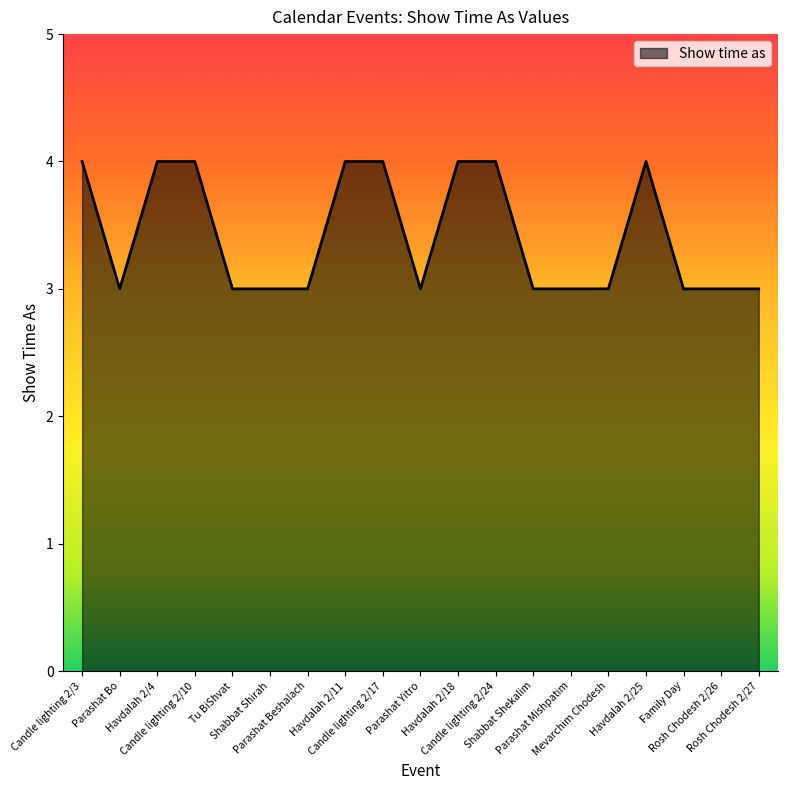

Reading left to right, list all the values displayed in this chart.

4	3	4	4	3	3	3	4	4	3	4	4	3	3	3	4	3	3	3